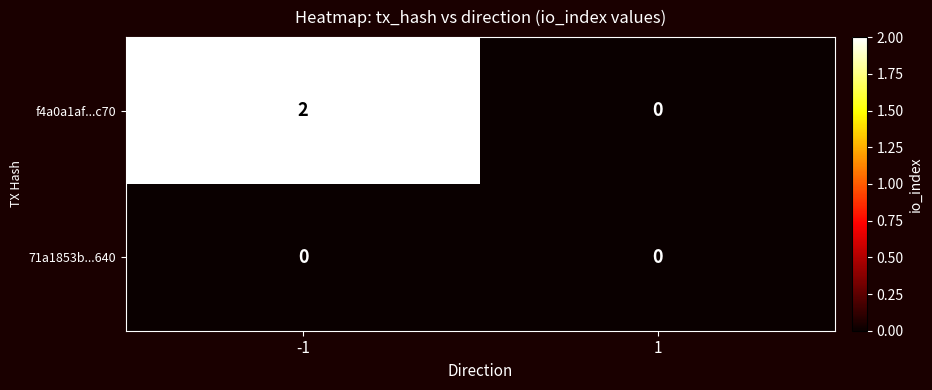

The value of f4a0a1af...c70 at -1 is 2. True or false?

True